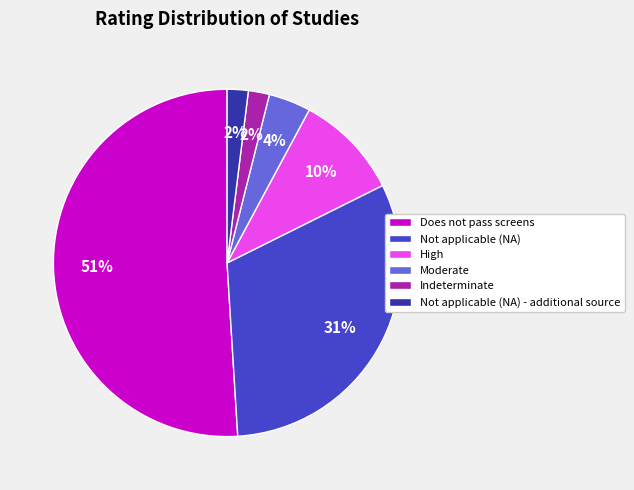

Which has a higher value, Indeterminate or High?

High